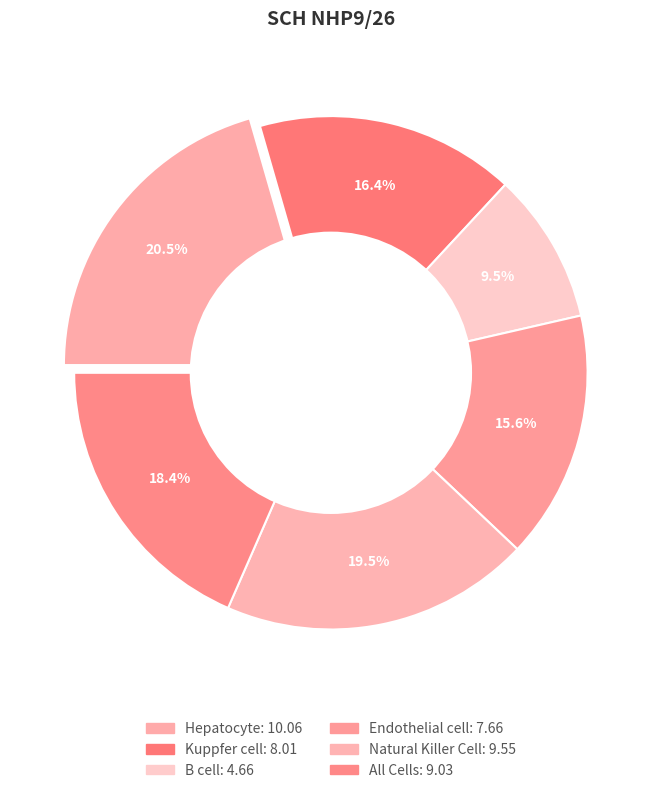

To the nearest percent, what percentage of the pie is Natural Killer Cell?

20%